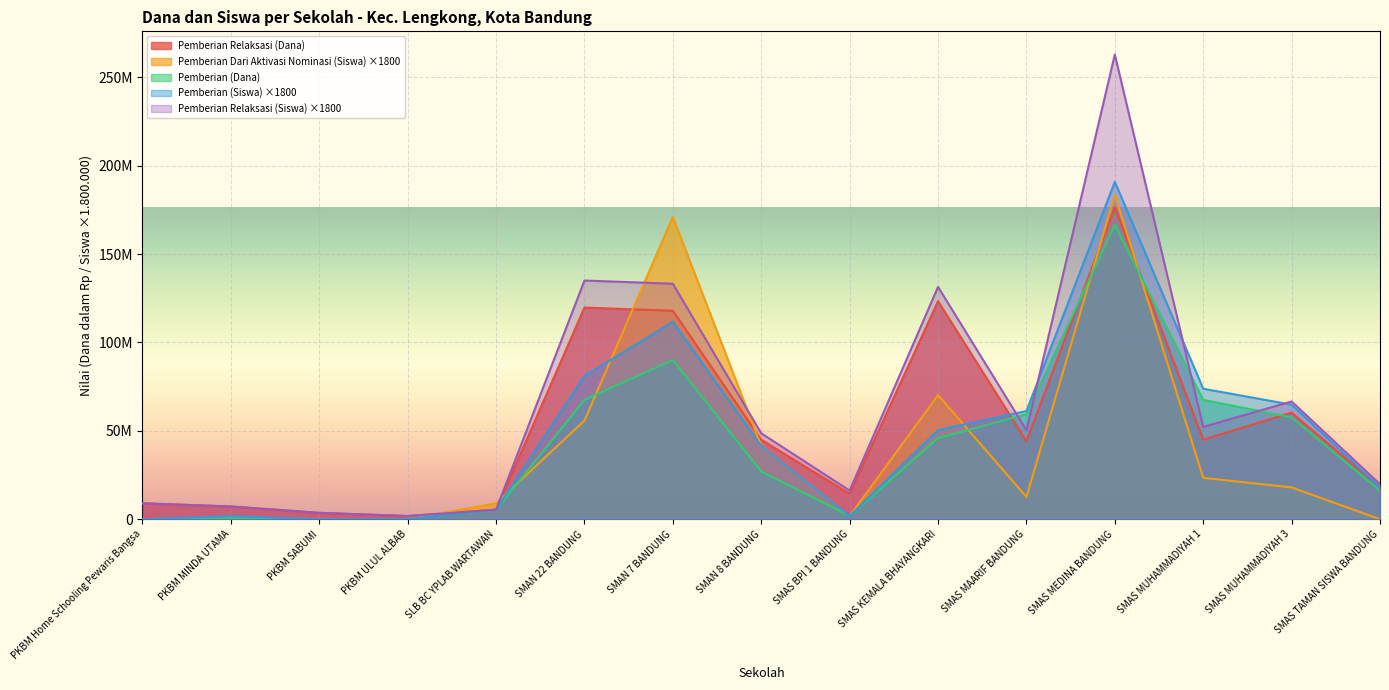

Does the chart display data point markers on the line(s)?

No